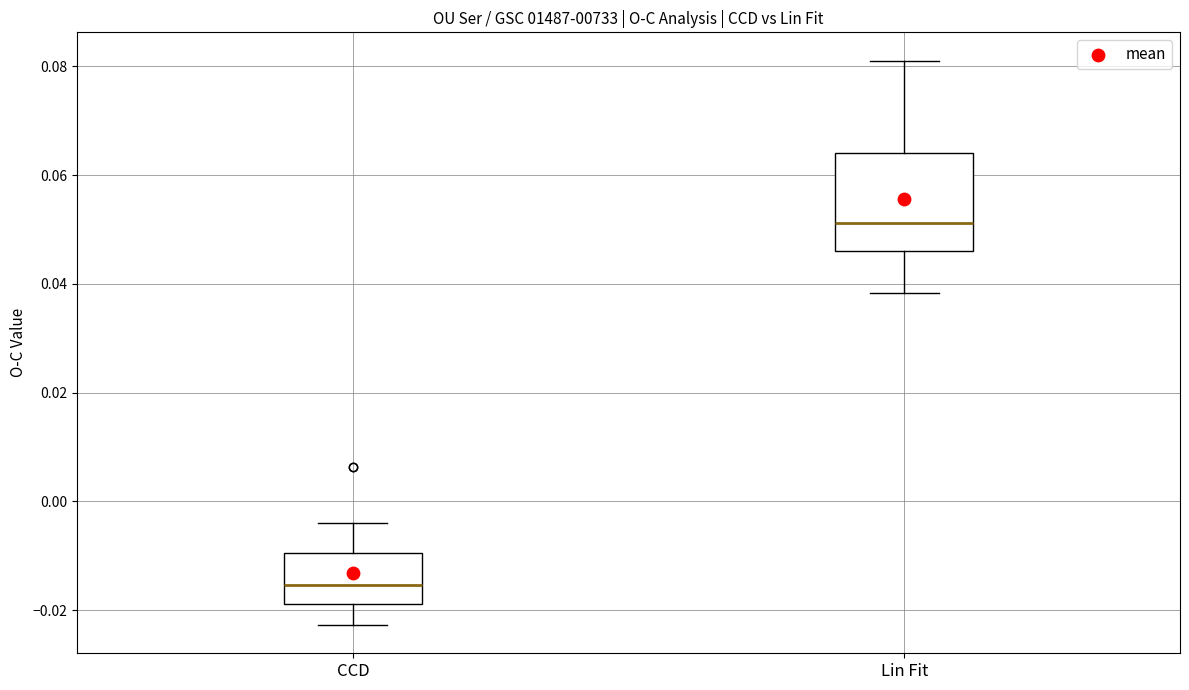

Where is the upper edge of the box for Lin Fit on the y-axis? The values are not printed on the chart, so give them approximately, as read against the axis.

0.064